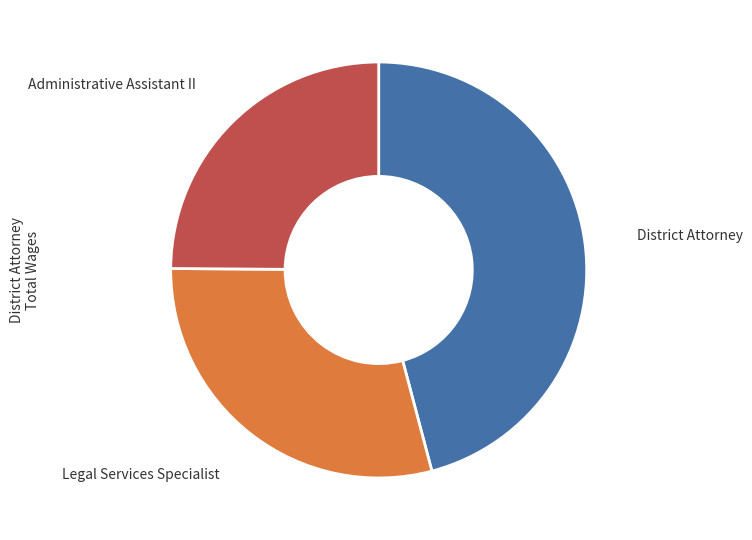

Does any single category account for the majority?

No